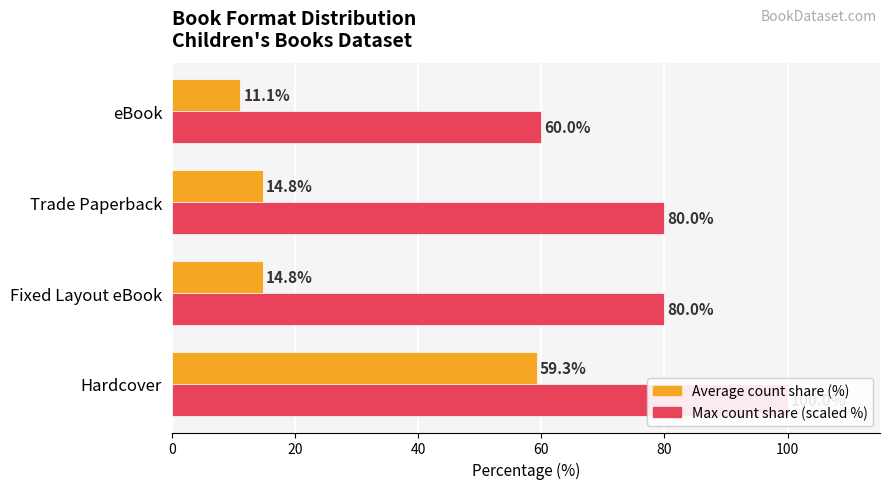

What is the lowest value of the Average count share (%) series?

11.1